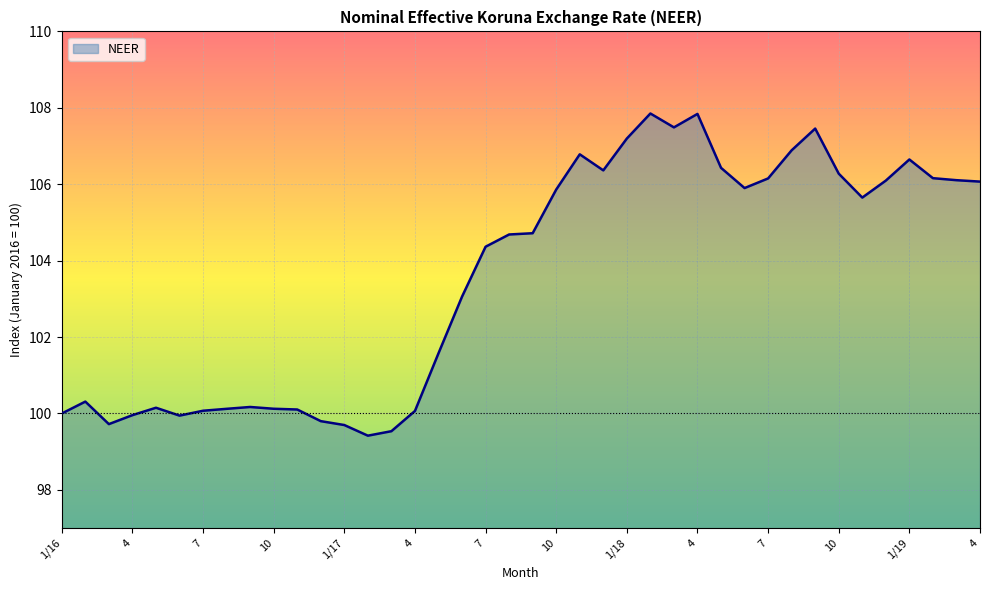

What is the maximum value shown in the chart?

107.9